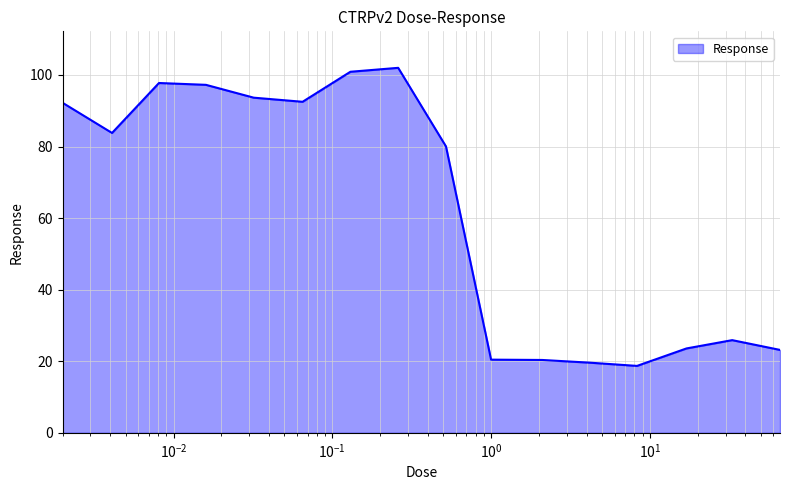

What is the smallest value displayed?

18.7